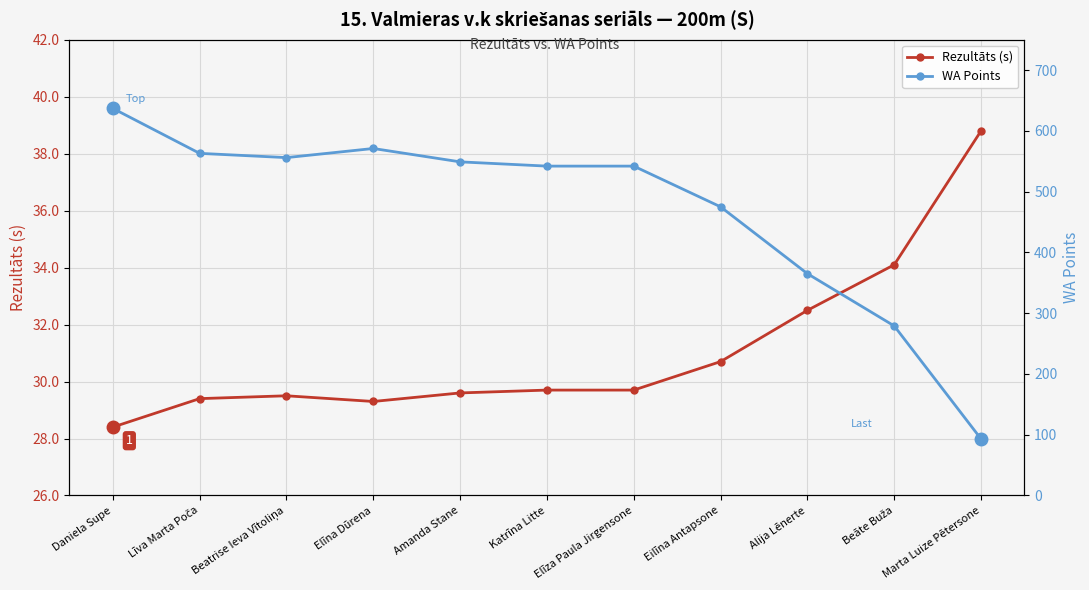

Between Beatrise Ieva Vītoliņa and Katrīna Litte, which series saw the biggest shift?

WA Points